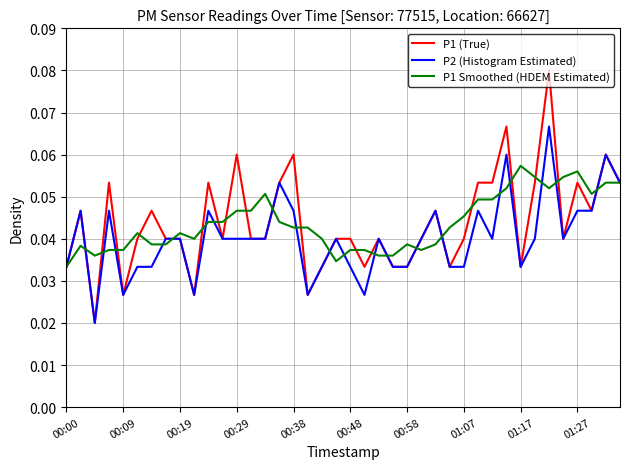

Which series has the largest range (max minus min)?

P1 (True)